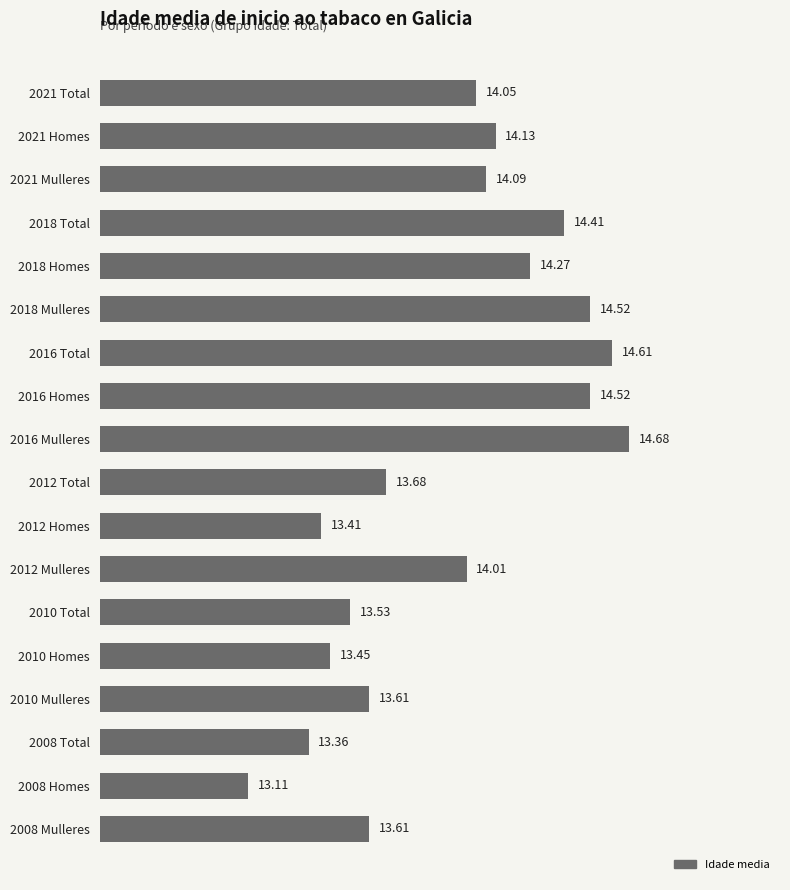

What is the sum of the values at 2016 Total and 2012 Total?

28.3